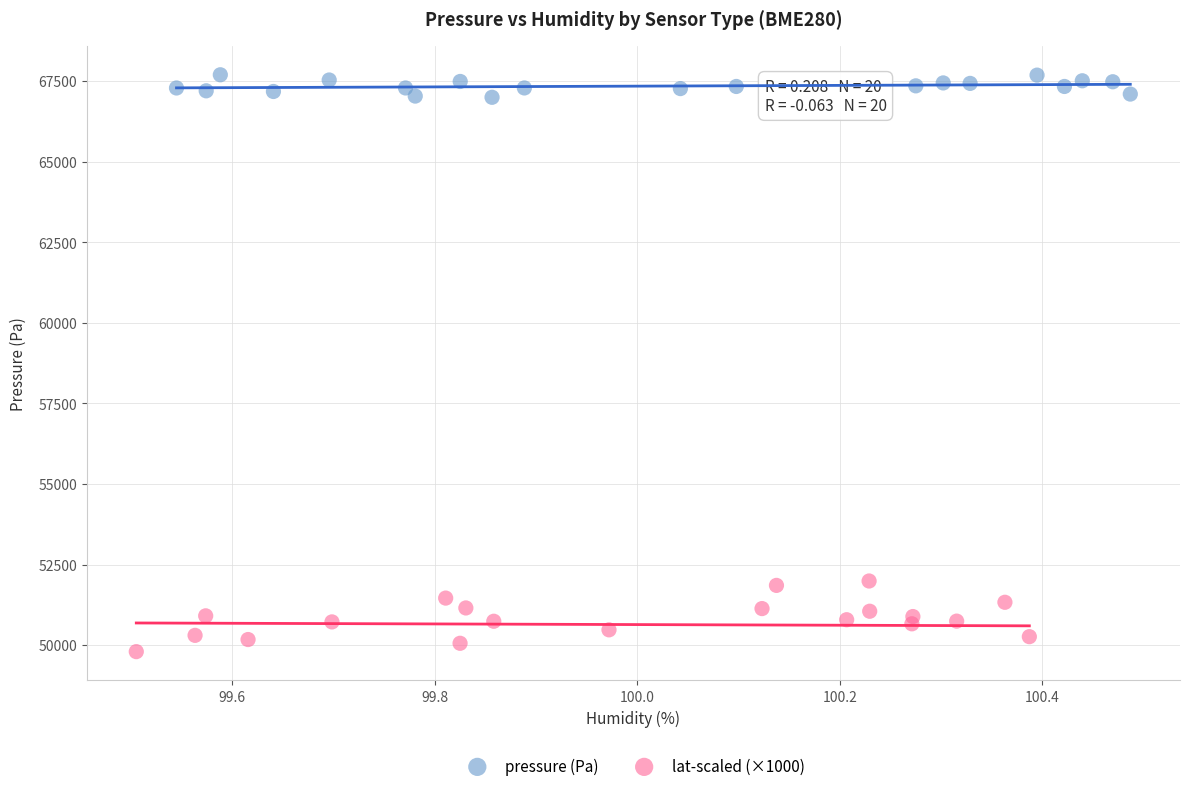

Which series reaches the minimum Y coordinate?

lat-scaled (×1000)